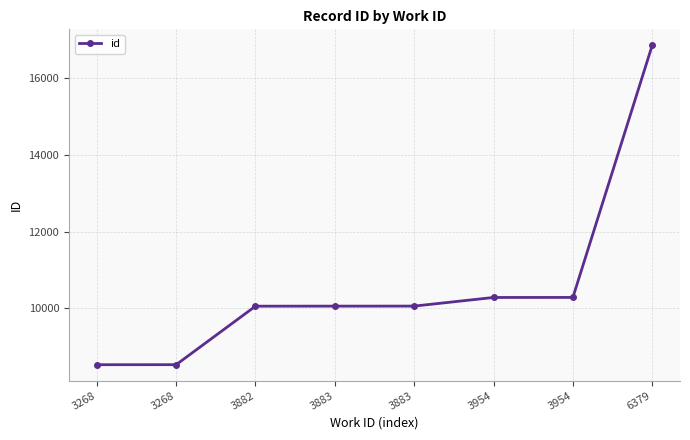

What is the change in value from 3883 to 3954?

+225